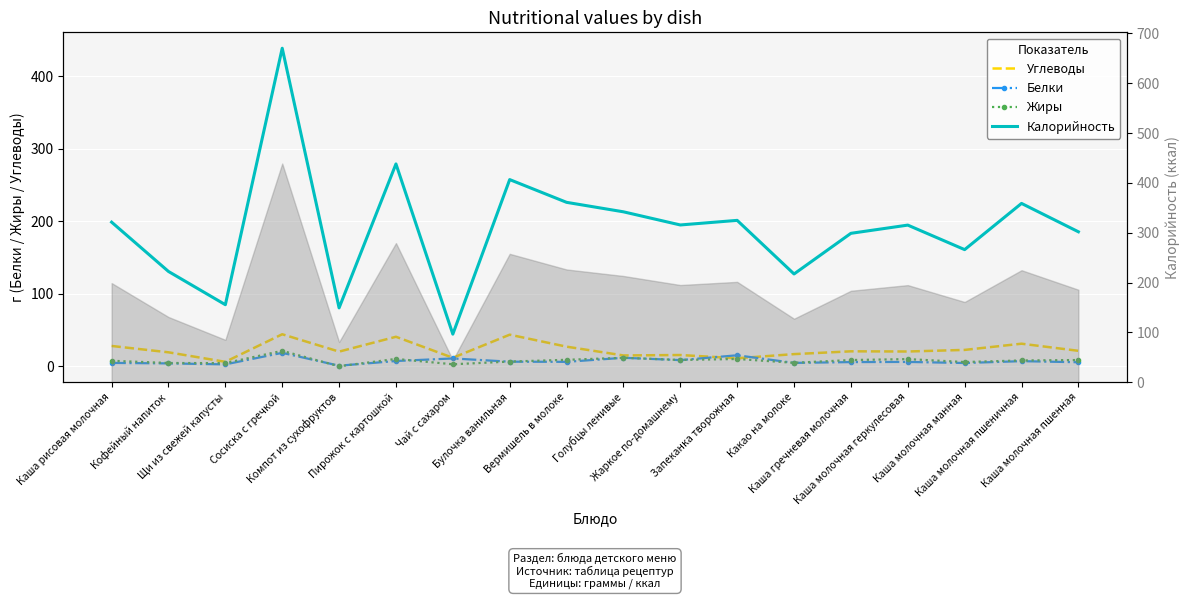

What position from the left is Сосиска с гречкой?

4